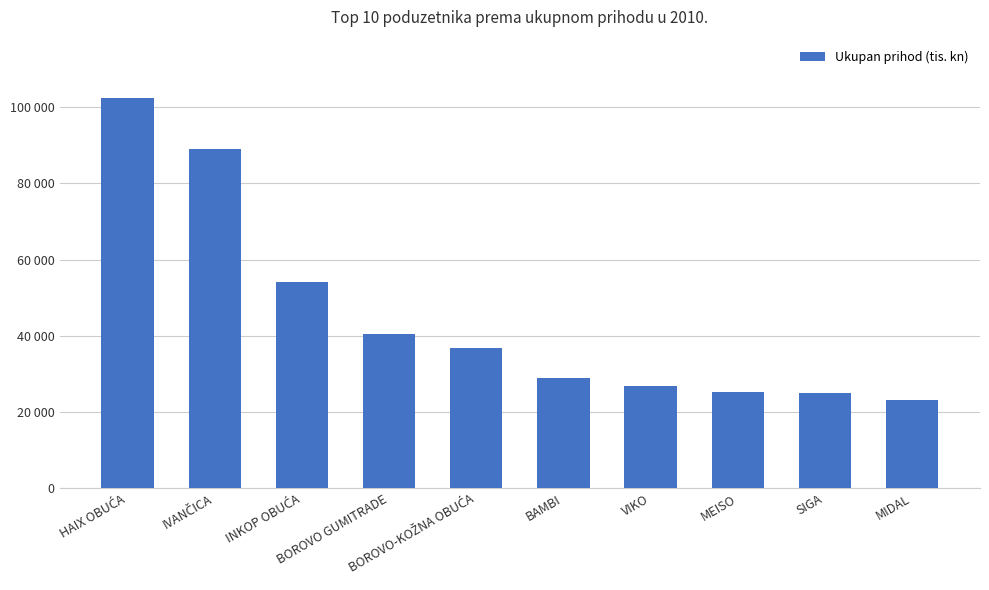

The value at HAIX OBUĆA is 102392.6. True or false?

True